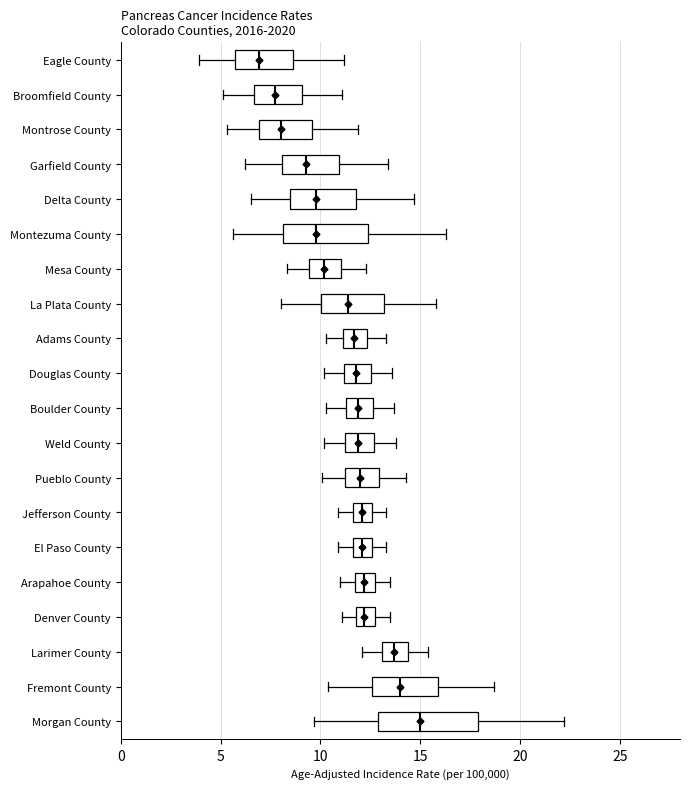

Reading bottom to top, transcribe this box plot: for each box, give where its median line is, the range the box spans, and where its two whiskers end, as read against the x-axis. The values are not printed on the chart, so give them approximately, as read against the axis.

Morgan County: median 15.0, box 13.0 to 18.0, whiskers 9.5 to 22.0
Fremont County: median 14.0, box 12.5 to 16.0, whiskers 10.5 to 18.5
Larimer County: median 13.5, box 13.0 to 14.5, whiskers 12.0 to 15.5
Denver County: median 12.0 (inside the box), box 12.0 to 12.5, whiskers 11.0 to 13.5
Arapahoe County: median 12.0, box 11.5 to 12.5, whiskers 11.0 to 13.5
El Paso County: median 12.0, box 11.5 to 12.5, whiskers 11.0 to 13.5
Jefferson County: median 12.0, box 11.5 to 12.5, whiskers 11.0 to 13.5
Pueblo County: median 12.0, box 11.0 to 13.0, whiskers 10.0 to 14.5
Weld County: median 12.0, box 11.0 to 12.5, whiskers 10.0 to 14.0
Boulder County: median 12.0, box 11.5 to 12.5, whiskers 10.5 to 13.5
Douglas County: median 12.0, box 11.0 to 12.5, whiskers 10.0 to 13.5
Adams County: median 11.5, box 11.0 to 12.5, whiskers 10.5 to 13.5
La Plata County: median 11.5, box 10.0 to 13.0, whiskers 8.0 to 16.0
Mesa County: median 10.0, box 9.5 to 11.0, whiskers 8.5 to 12.5
Montezuma County: median 10.0, box 8.0 to 12.5, whiskers 5.5 to 16.5
Delta County: median 10.0, box 8.5 to 12.0, whiskers 6.5 to 14.5
Garfield County: median 9.5, box 8.0 to 11.0, whiskers 6.0 to 13.5
Montrose County: median 8.0, box 7.0 to 9.5, whiskers 5.5 to 12.0
Broomfield County: median 7.5, box 6.5 to 9.0, whiskers 5.0 to 11.0
Eagle County: median 7.0, box 5.5 to 8.5, whiskers 4.0 to 11.0